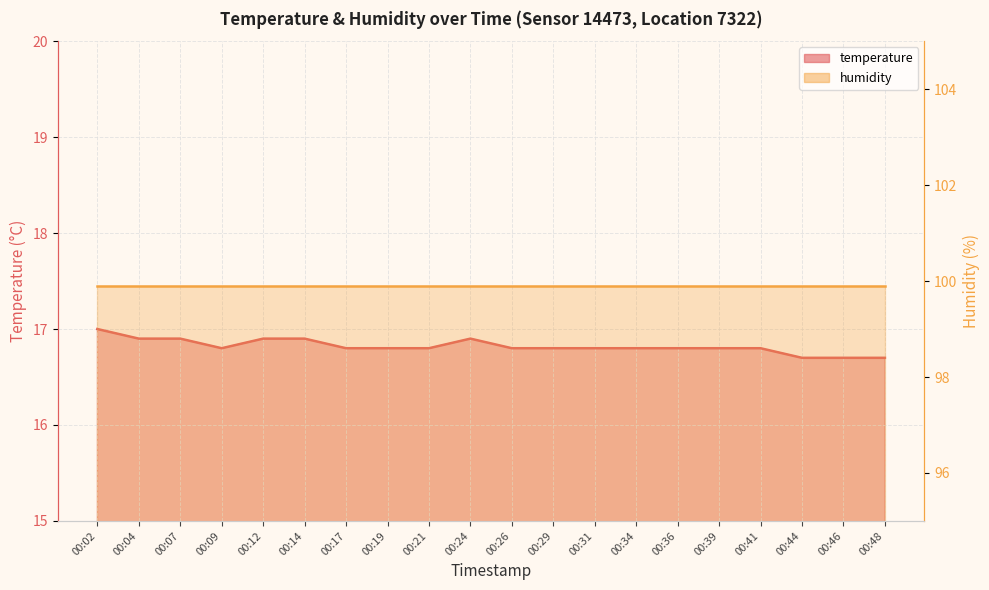

What is the value of the 1st point from the left?

17.0